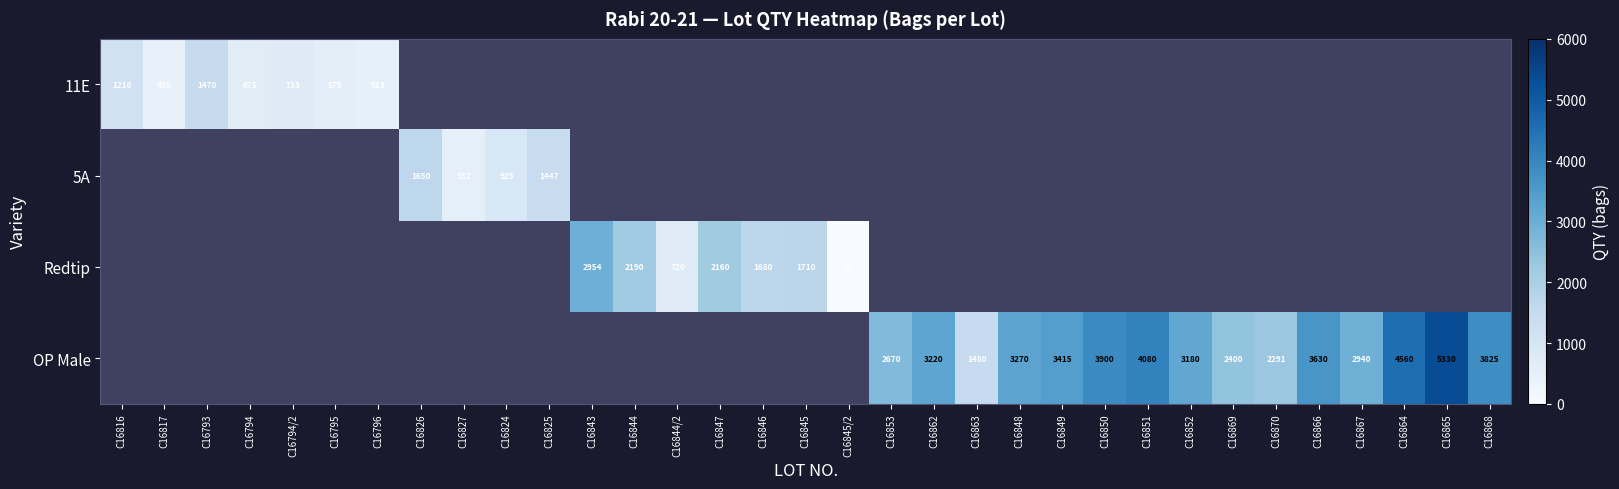

How many distinct data groups are displayed?

4